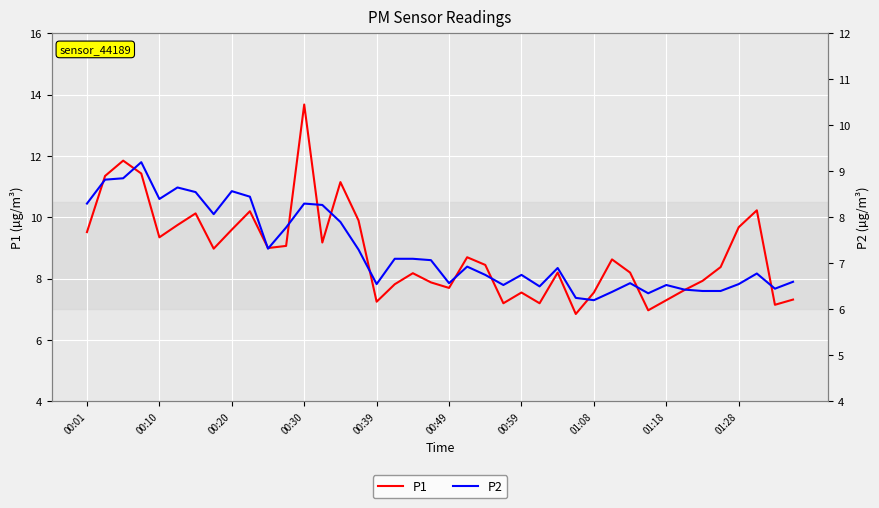

What is the label of the 1st point from the left?

00:01